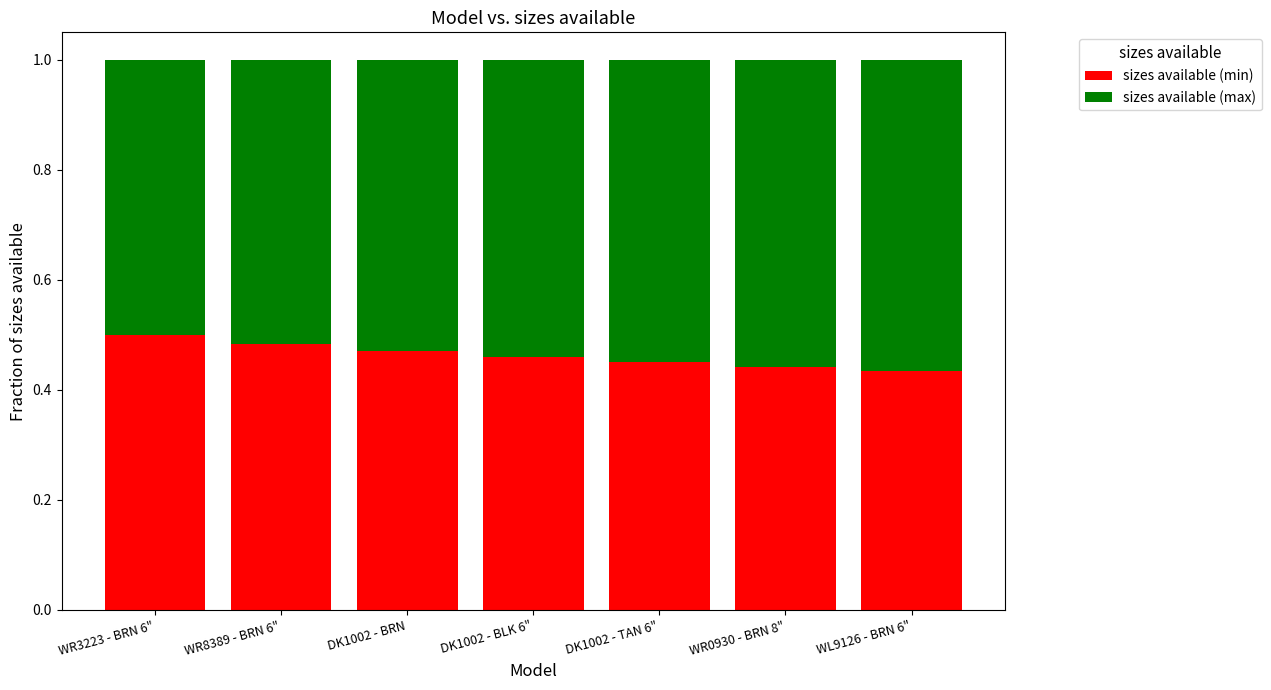

What is the sum of all sizes available (min) values?

3.2